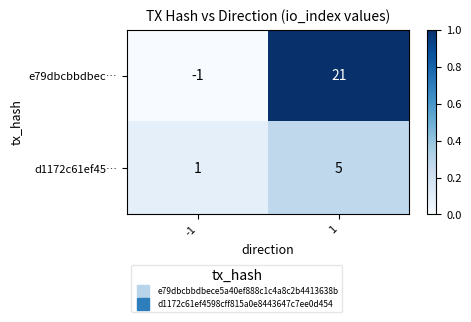

What is the total value across all series at -1?

0